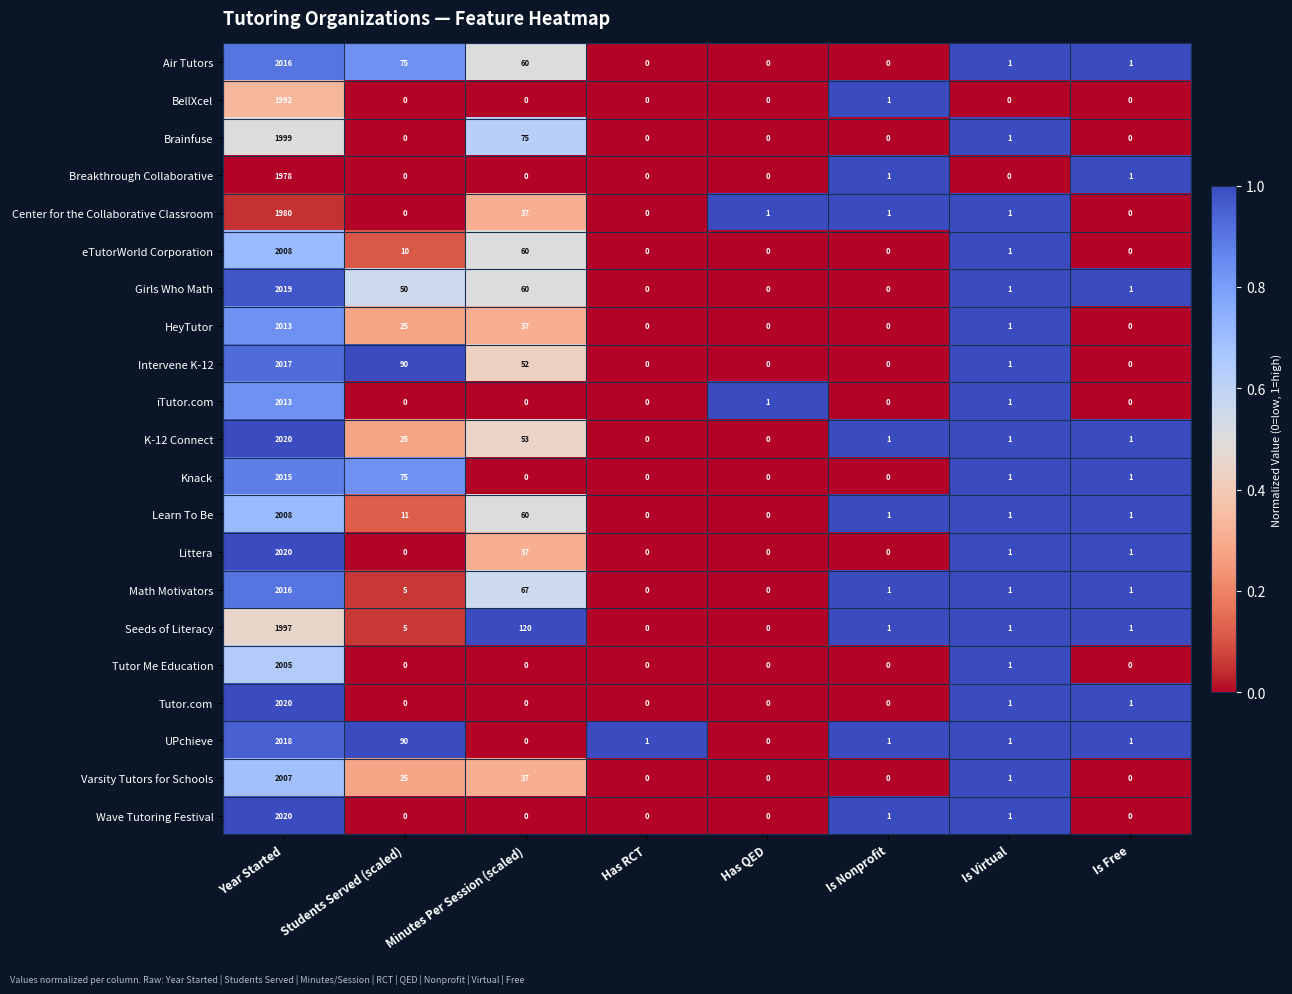

At which category is the sum across all series the highest?

Year Started